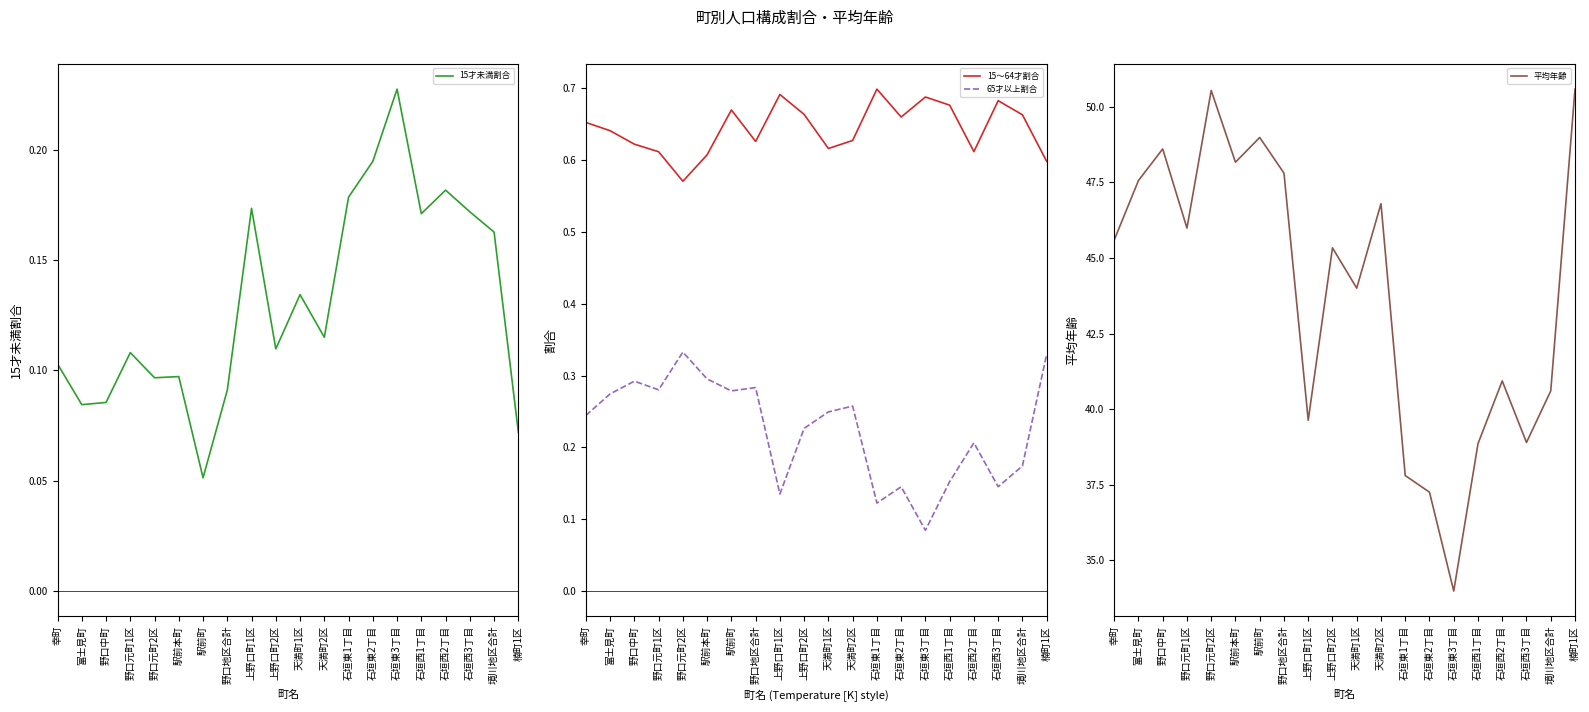

At how many categories does at least one series exceed 27?

20